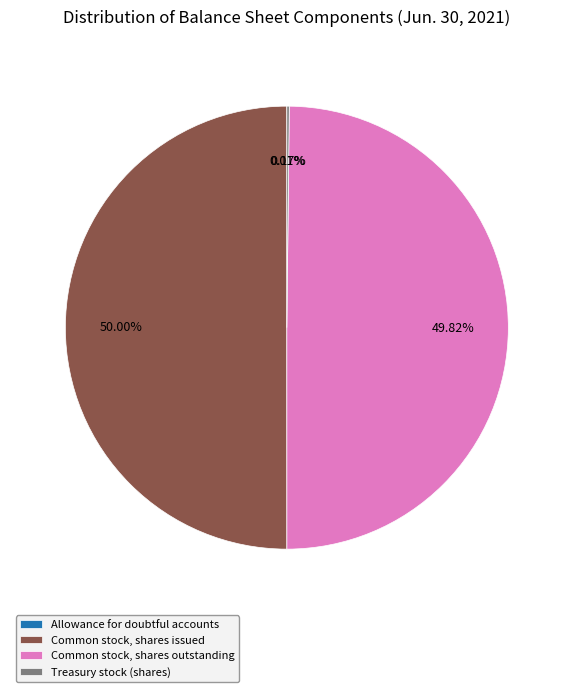

What is the largest slice in the pie chart?

Common stock, shares issued